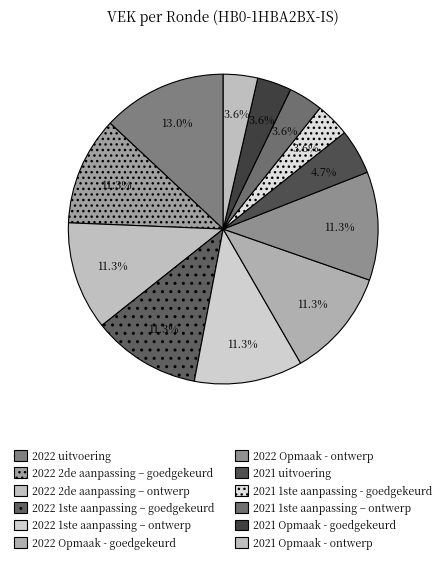

To the nearest percent, what is the difference between the 2021 1ste aanpassing – ontwerp and 2022 2de aanpassing – ontwerp slice percentages?

8%